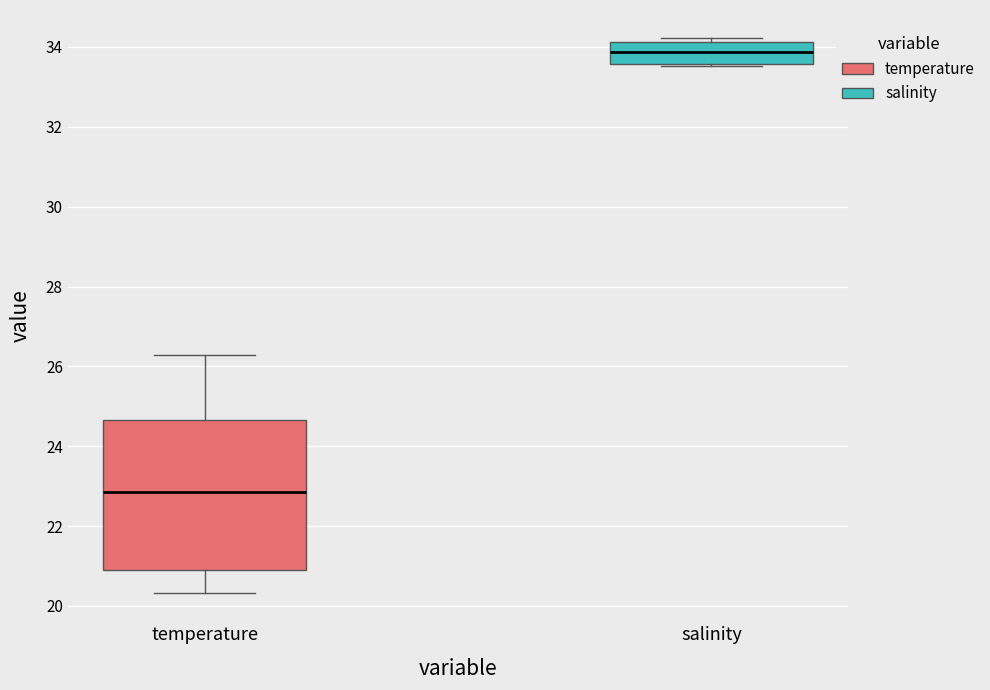

Reading left to right, read every box against the y-axis: the position of its median line, the range the box covers, and the ends of its whiskers. The values are not printed on the chart, so give them approximately, as read against the axis.

temperature: median 22.8, box 21.0 to 24.6, whiskers 20.4 to 26.2
salinity: median 33.8, box 33.6 to 34.2, whiskers 33.6 (just below the box's lower edge) to 34.2 (just above the box's upper edge)